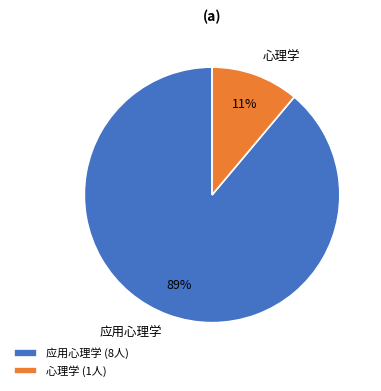

To the nearest percent, what percentage of the pie is 心理学?

11%